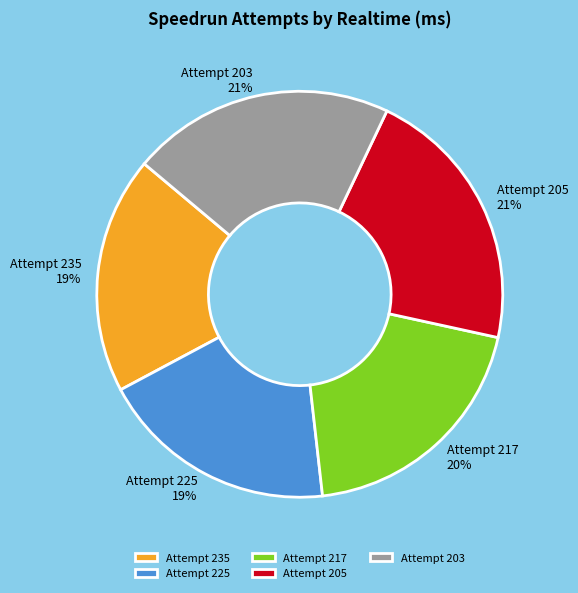

Which has a higher value, Attempt 217 or Attempt 203?

Attempt 203